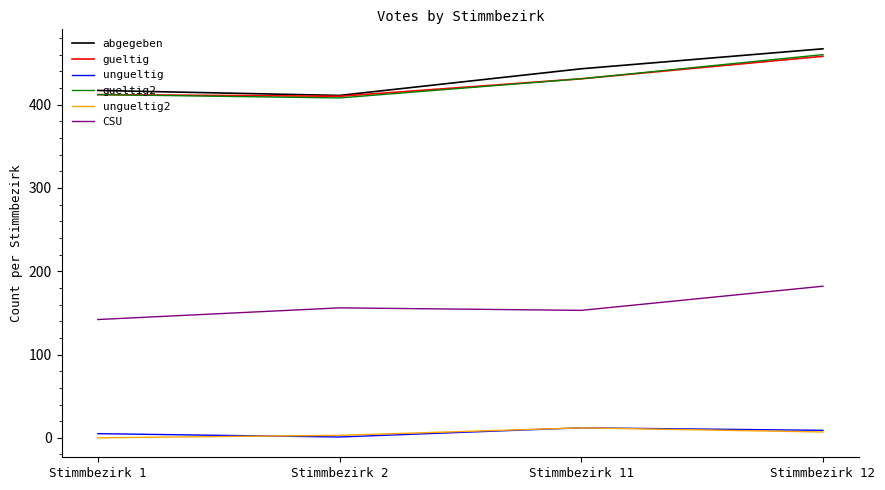

Read the gueltig2 value at Stimmbezirk 1.

412